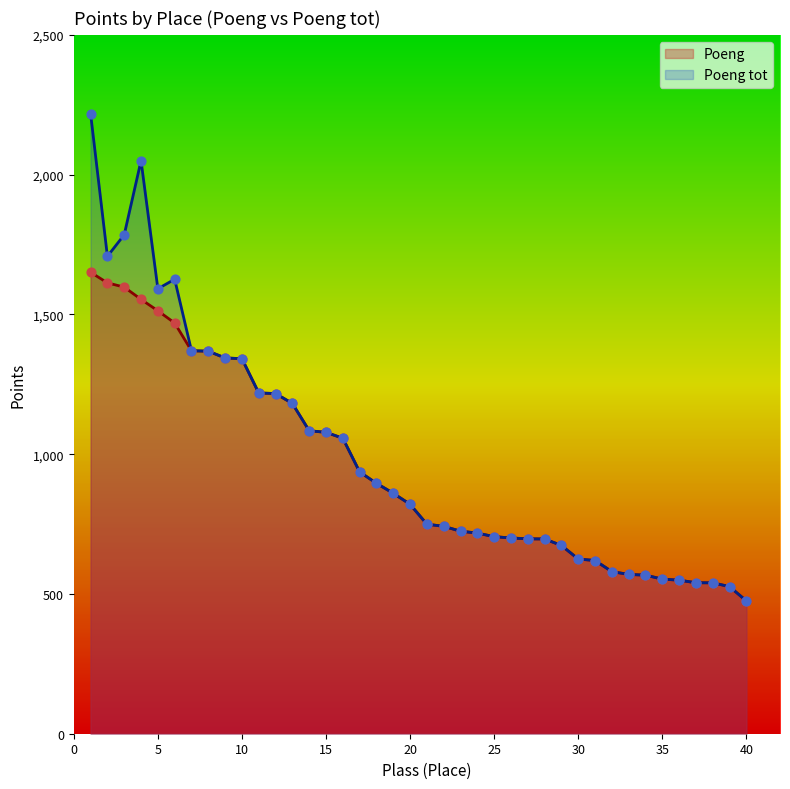

Which series reaches the maximum Y coordinate?

Poeng tot